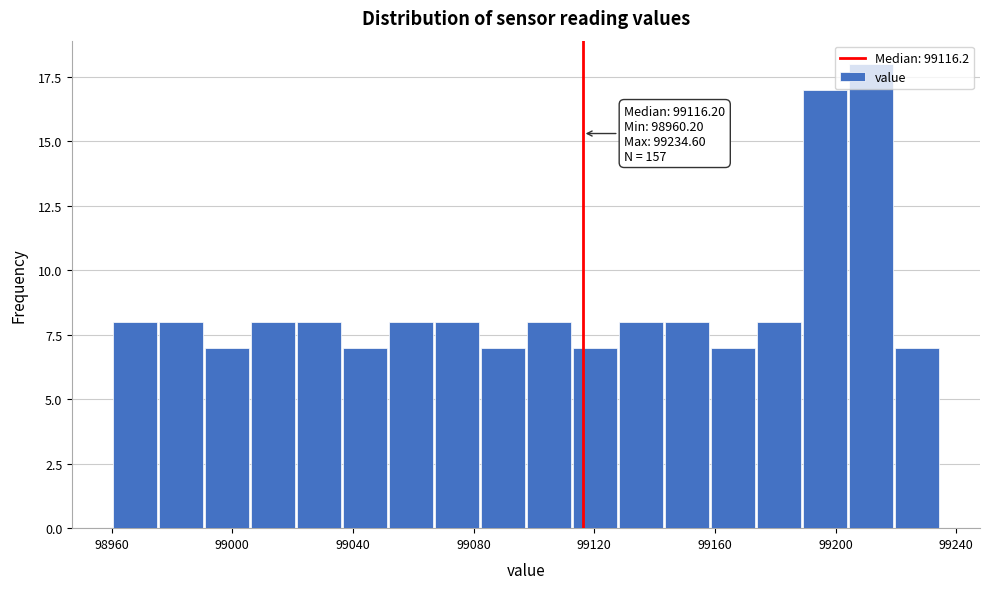

Read against the x-axis, roughly where is the centre of the tallest bar?

99210